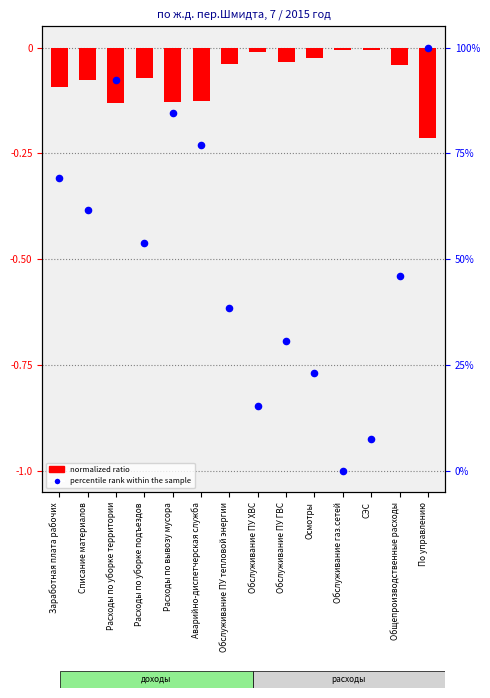

Which series reaches the minimum Y coordinate?

normalized ratio